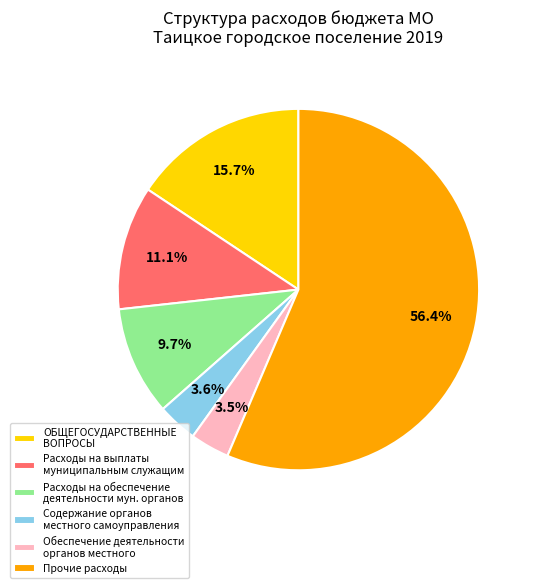

Is there any slice that represents more than half of the pie?

Yes